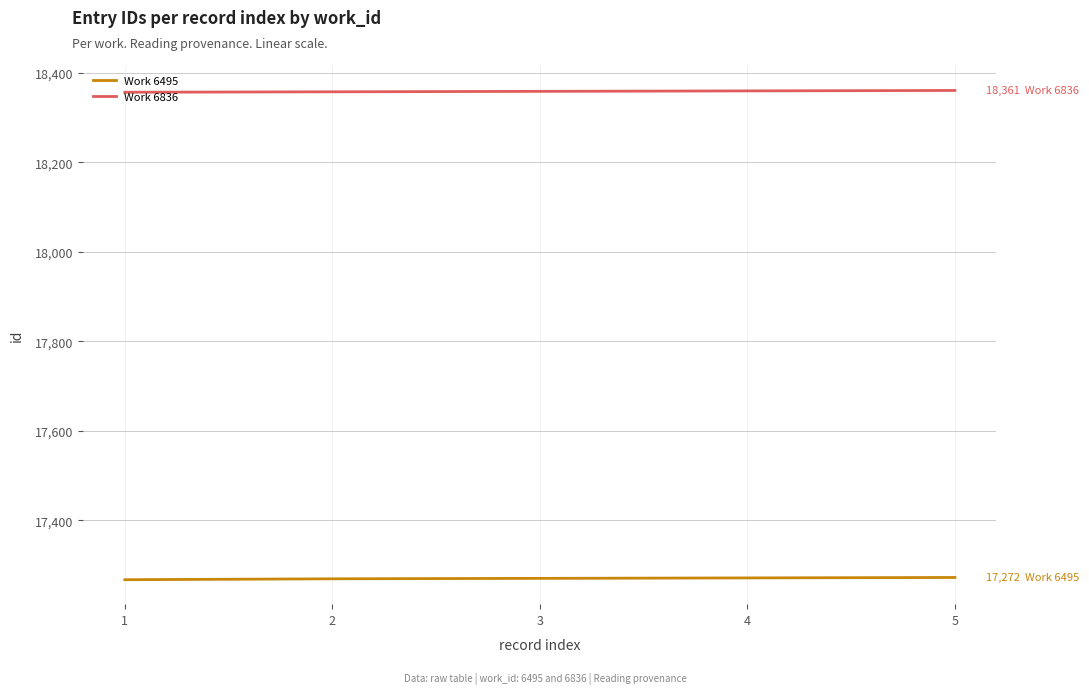

What is the difference between the highest and lowest values at 1?

1090